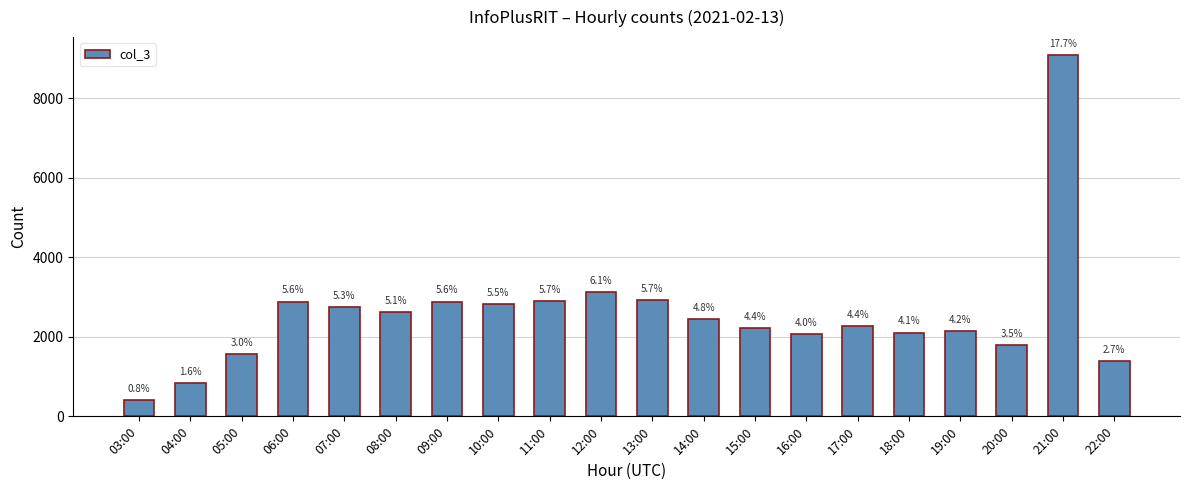

Are the bars horizontal?

No